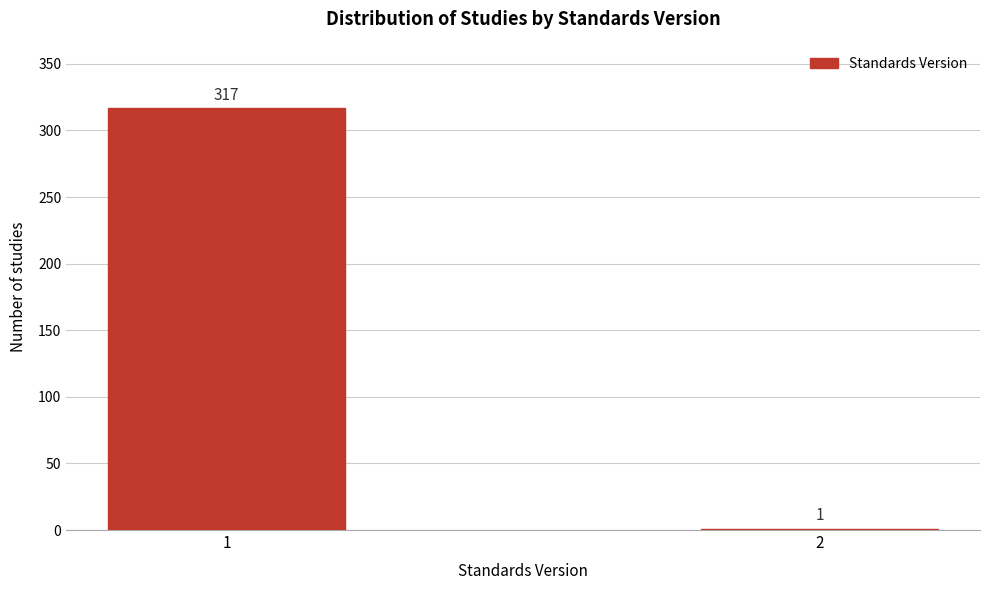

Reading left to right, what are all the values shown in this chart?

1=317	2=1